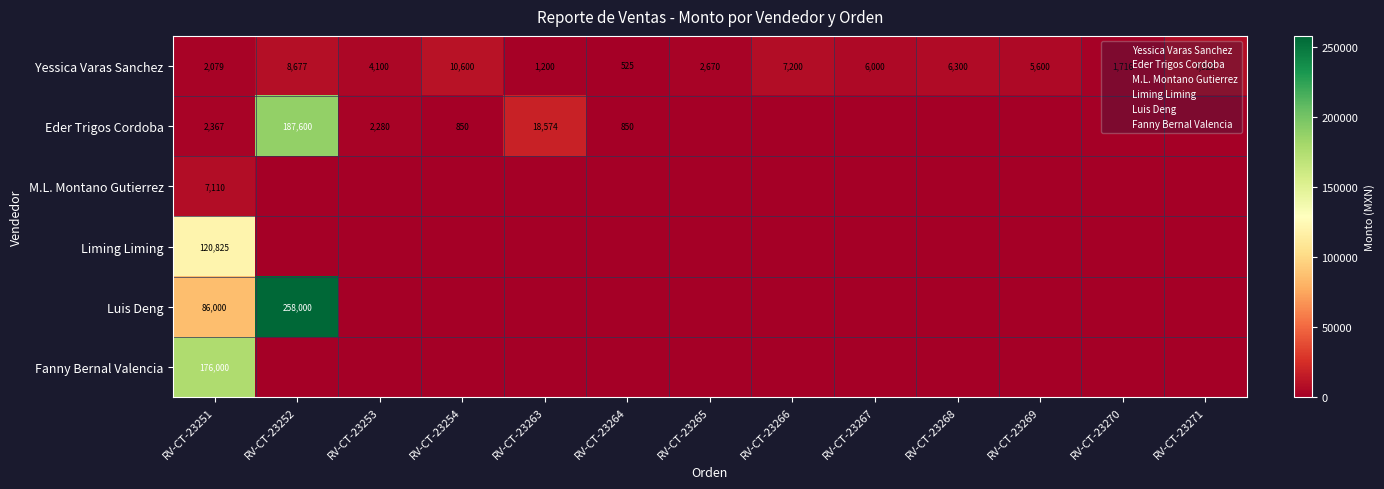

Where does the Yessica Varas Sanchez series first go above 5600?

RV-CT-23252